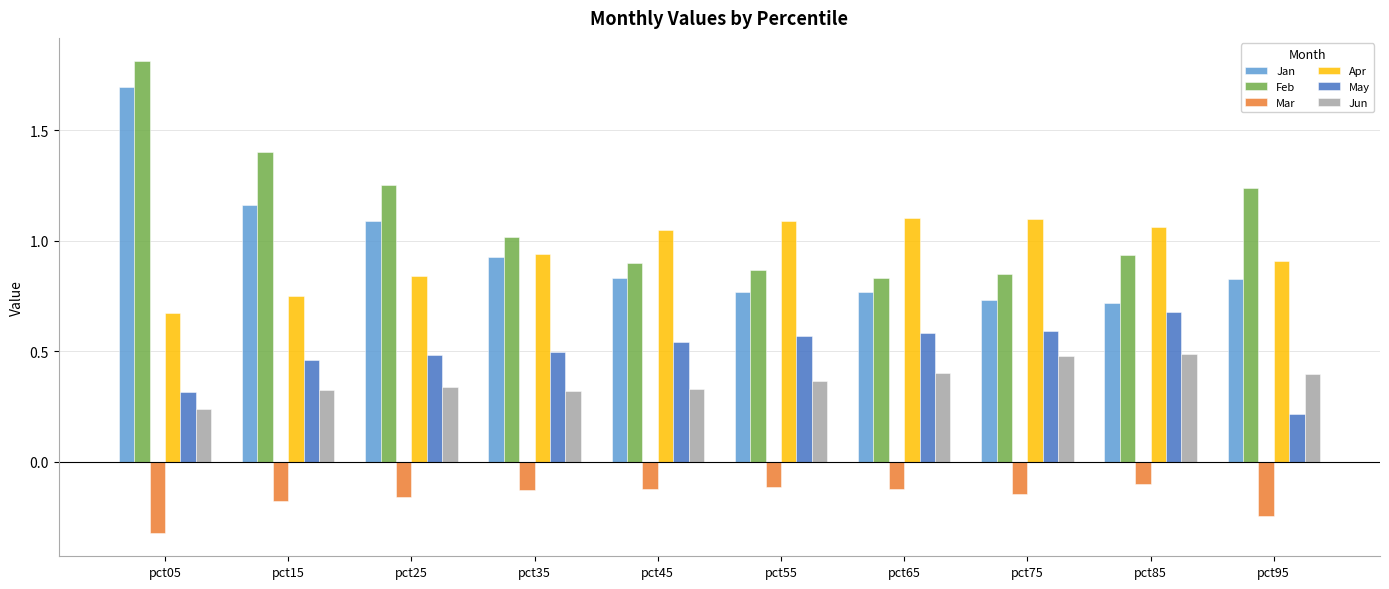

What is the sum of the Feb values at pct15 and pct35?

2.4